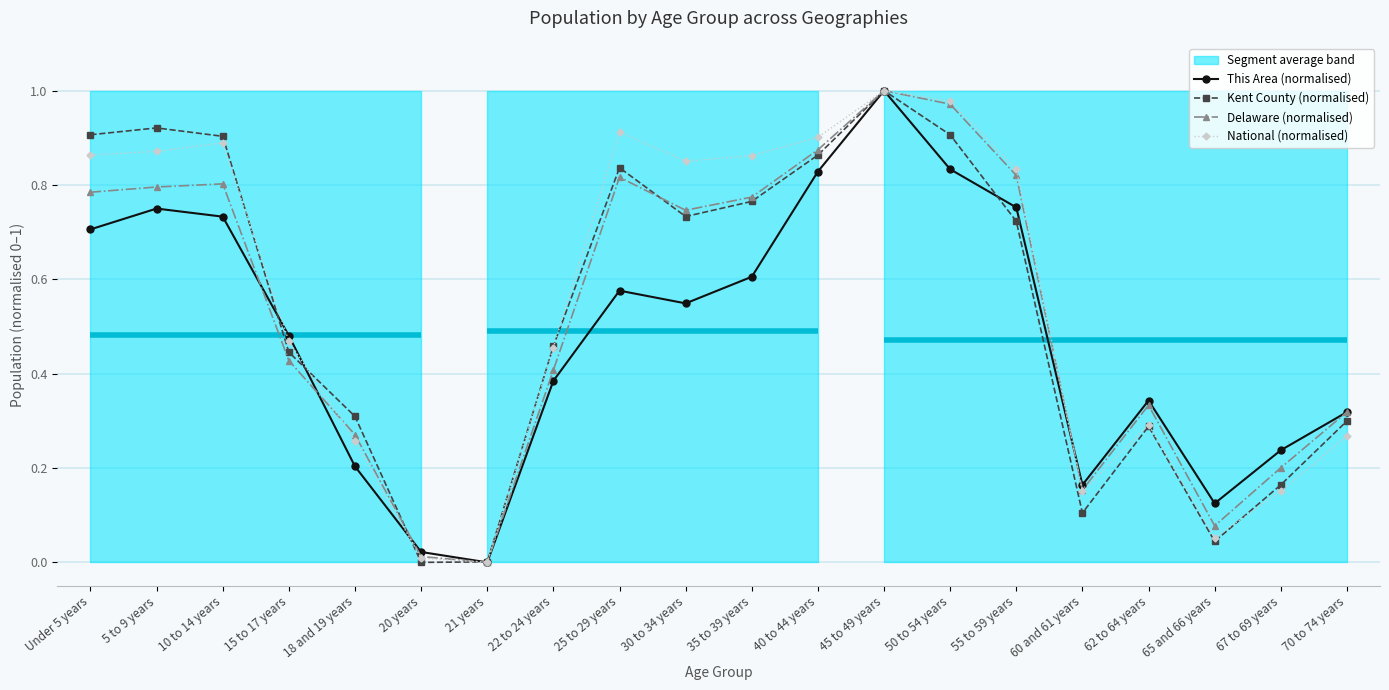

How many series are shown in this chart?

4